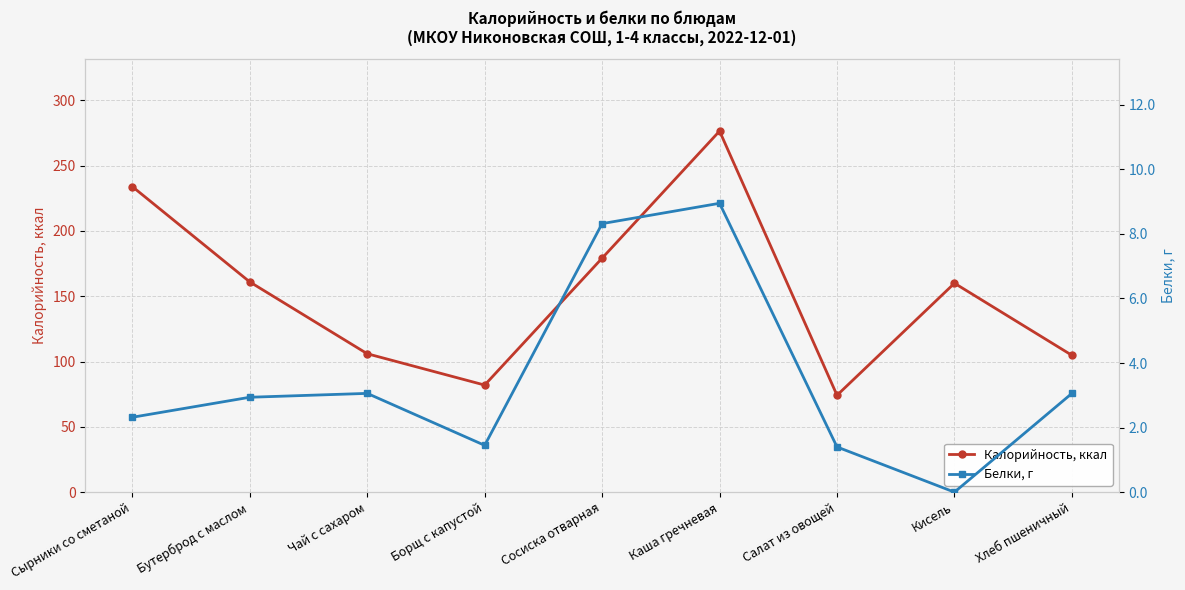

True or false: Белки, г has a value of 11.7 at Каша гречневая.

False